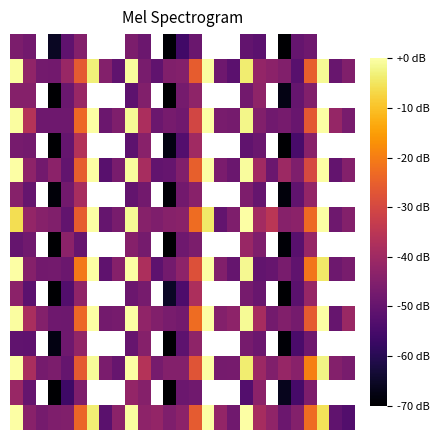

Between 2 and 8, which is larger?

8